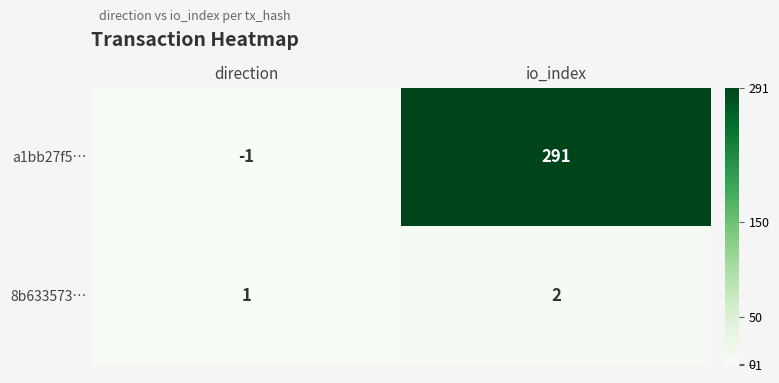

At how many categories does at least one series exceed 268?

1